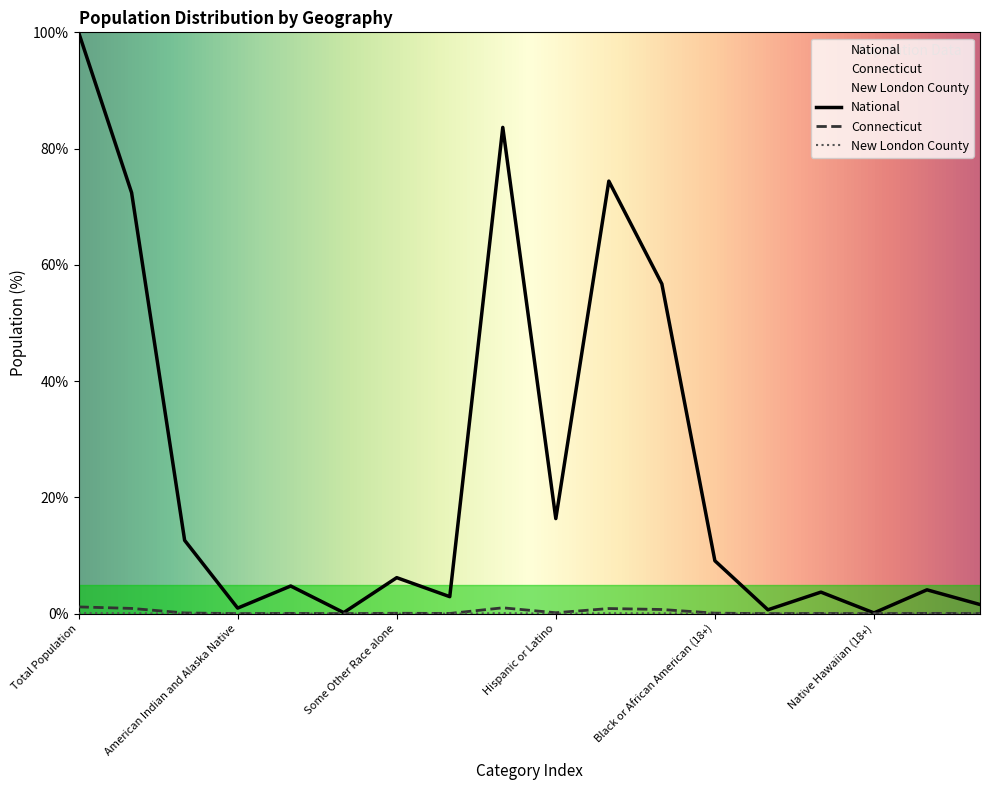

Rank the series by their maximum value, from lowest to highest.

New London County, Connecticut, National